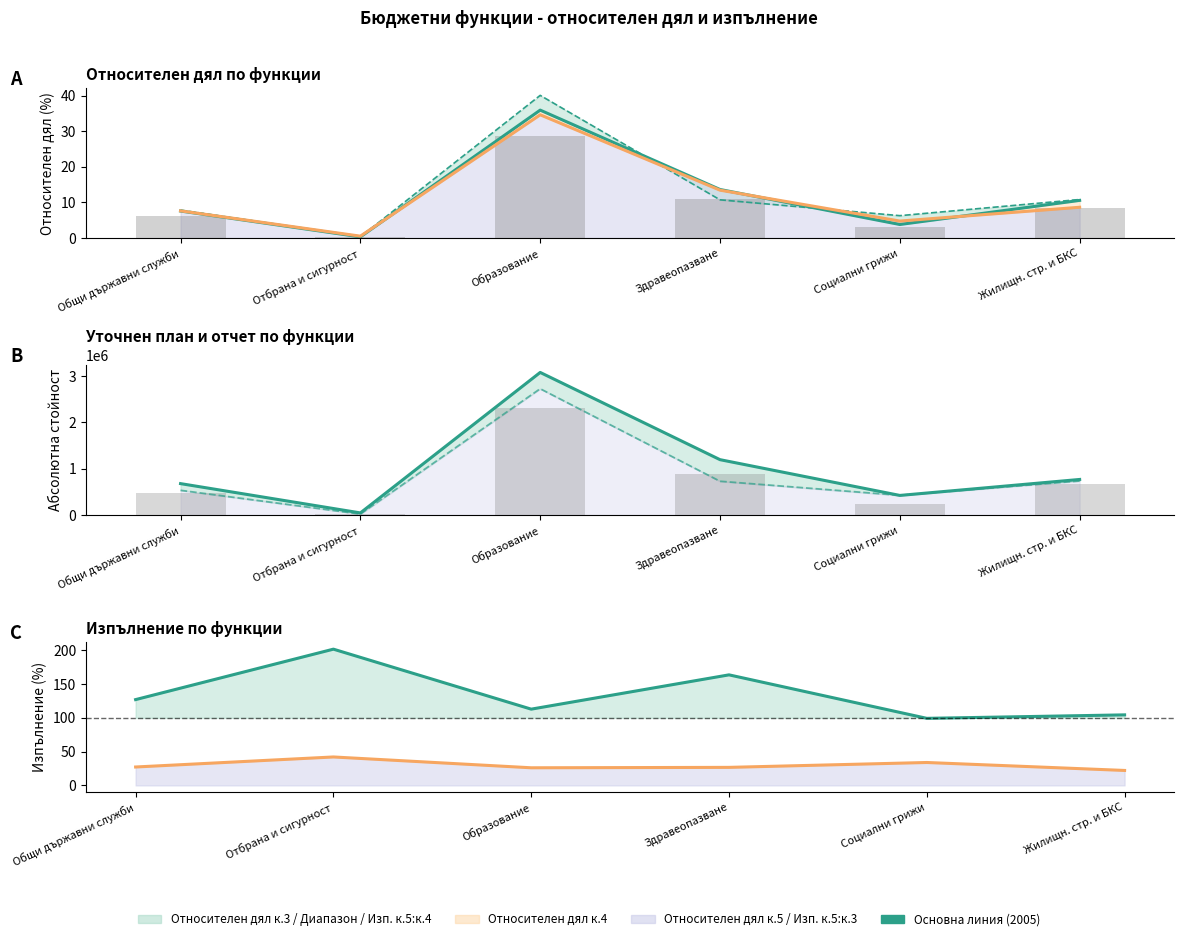

Reading right to left, what are all the values shown in this chart?

col_7: 10.6	3.8	13.6	35.9	0.4	7.6
col_9: 8.7	4.8	13.5	34.6	0.5	7.6
Отчет 2005 (col_5): 769937.0	425669.0	1196694.0	3077444.0	48745.0	680297.0
Отчет 2004 (col_4): 737281.0	428698.0	731175.0	2725767.0	24167.0	535542.0
col_6 line: 104.4	99.3	163.7	112.9	201.7	127.0
col_7 line: 22.2	33.9	26.7	26.1	42.1	27.3